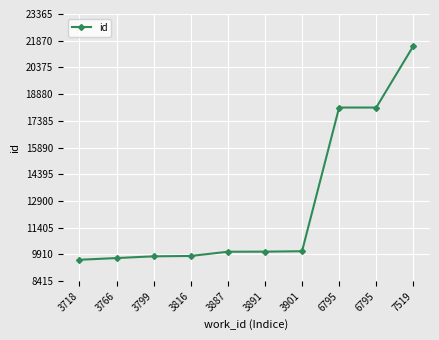

What is the change in value from 3799 to 3887?

+258